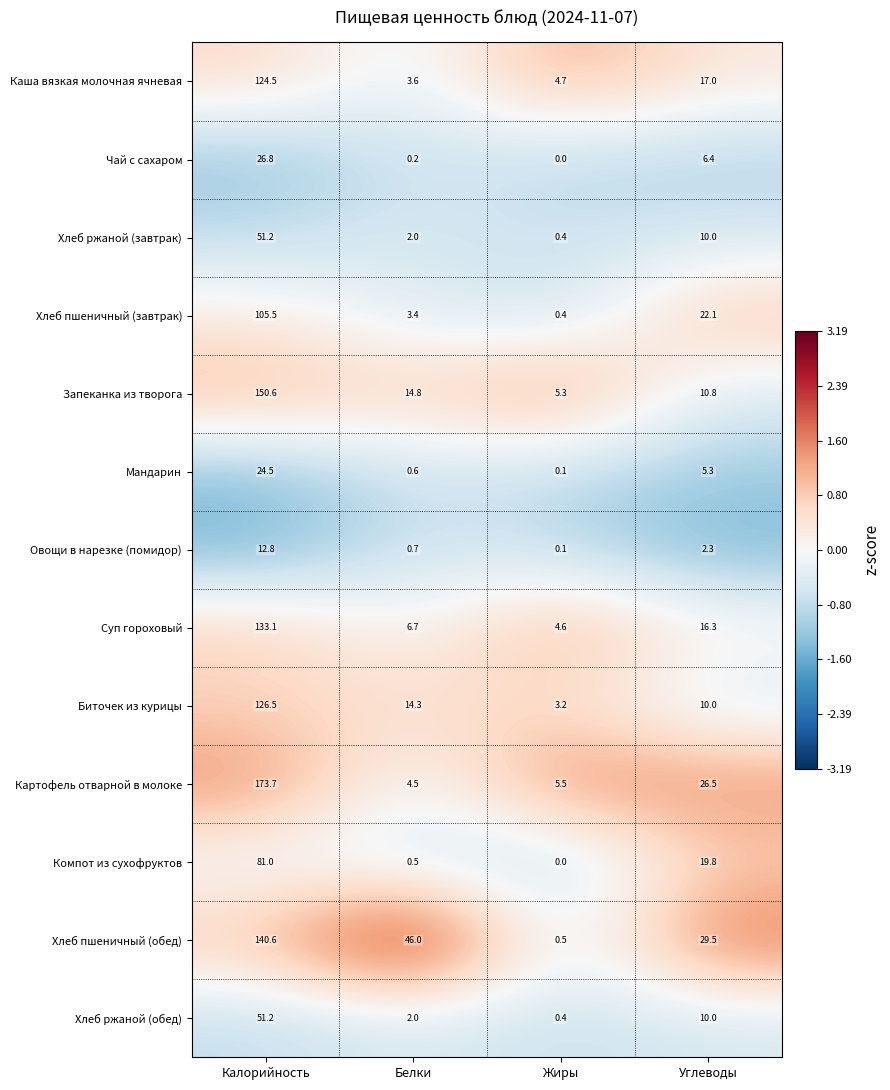

What is the sum of the Чай с сахаром values at Углеводы and Калорийность?

33.2